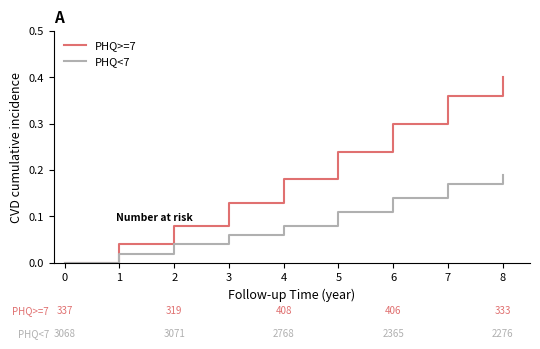

Is the value of PHQ>=7 at 3 greater than the value of PHQ<7 at 4?

Yes